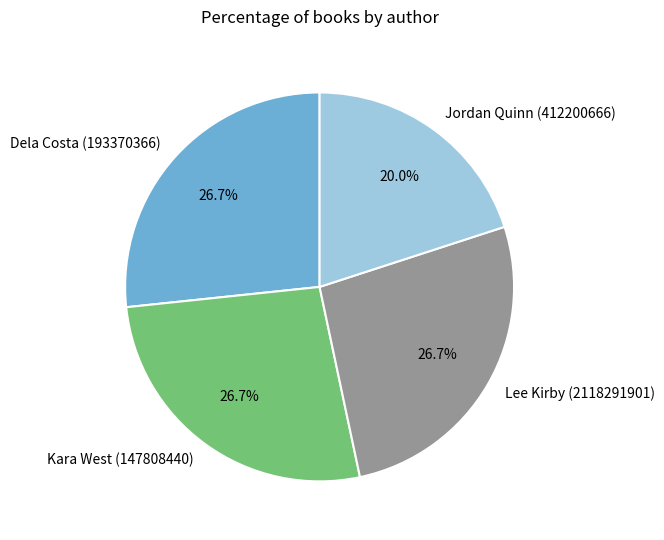

Which slice is the smallest?

Jordan Quinn (412200666)